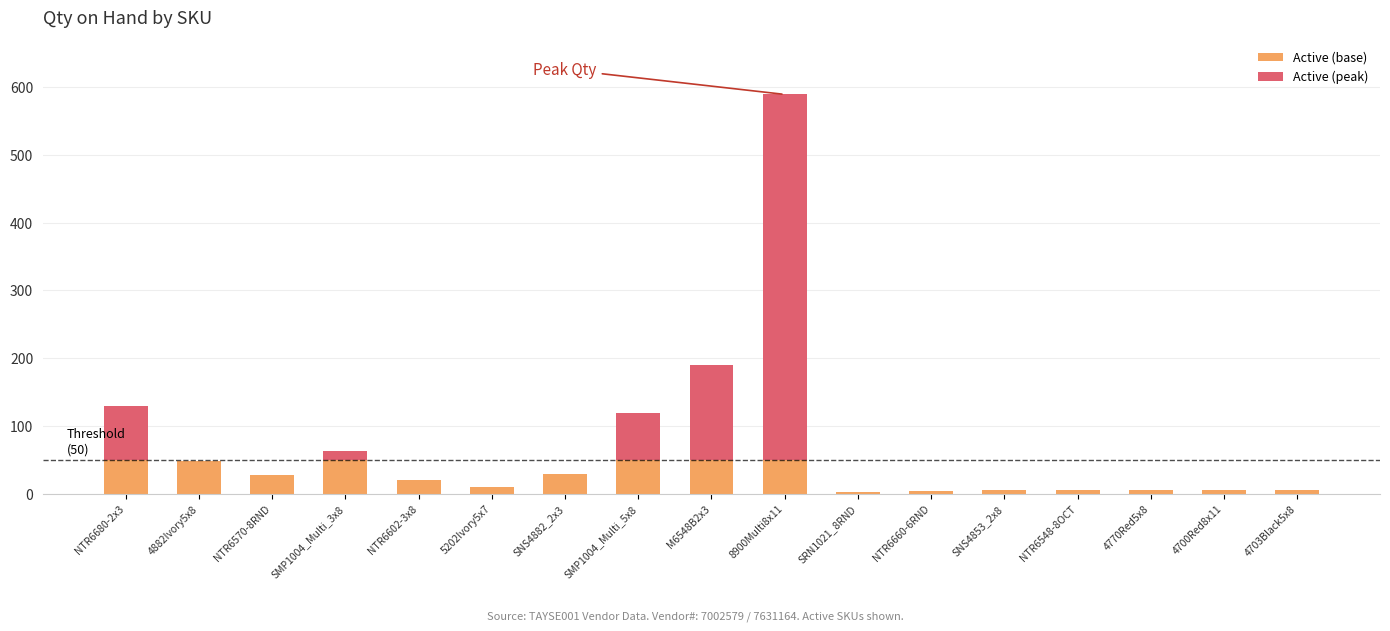

At which category is the sum across all series the highest?

8900Multi8x11